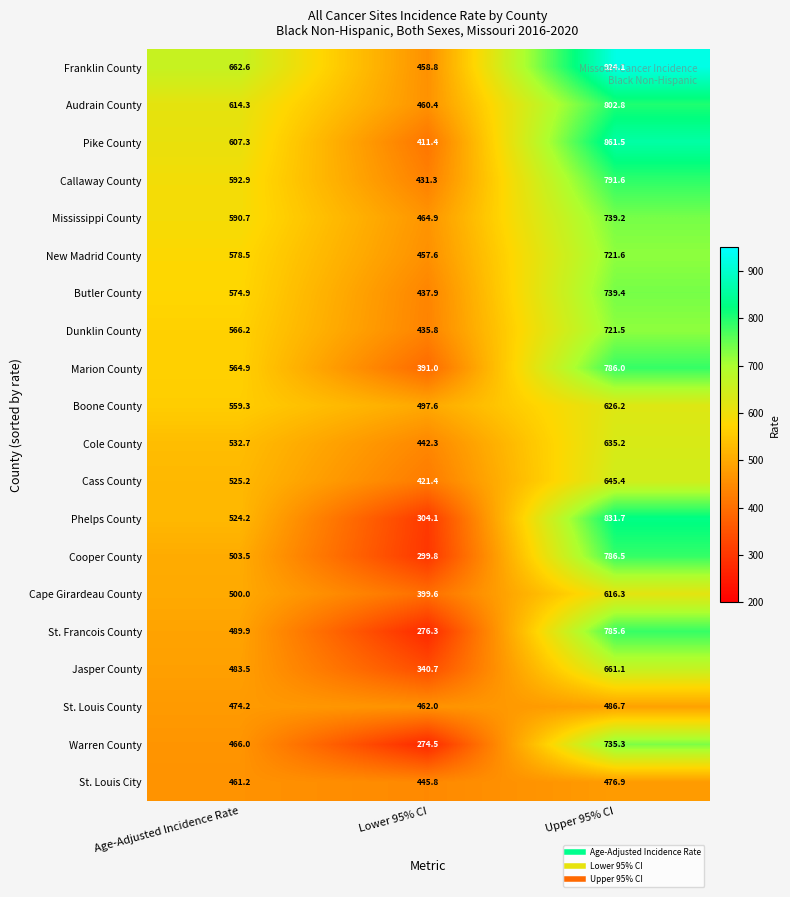

Where does the Dunklin County series first go above 566?

Age-Adjusted Incidence Rate